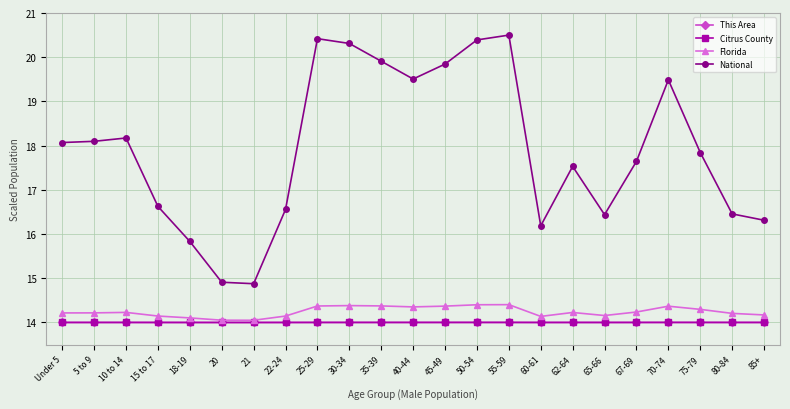

True or false: National and This Area intersect in this chart.

False